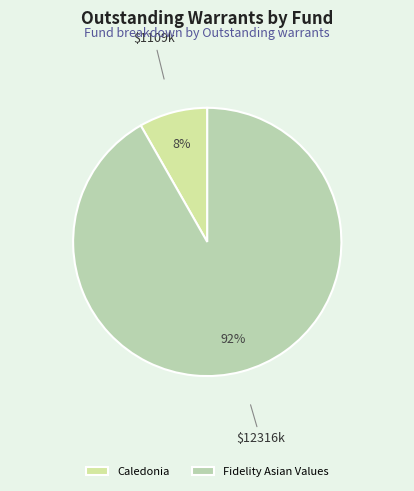

Is Fidelity Asian Values the majority of the pie?

Yes